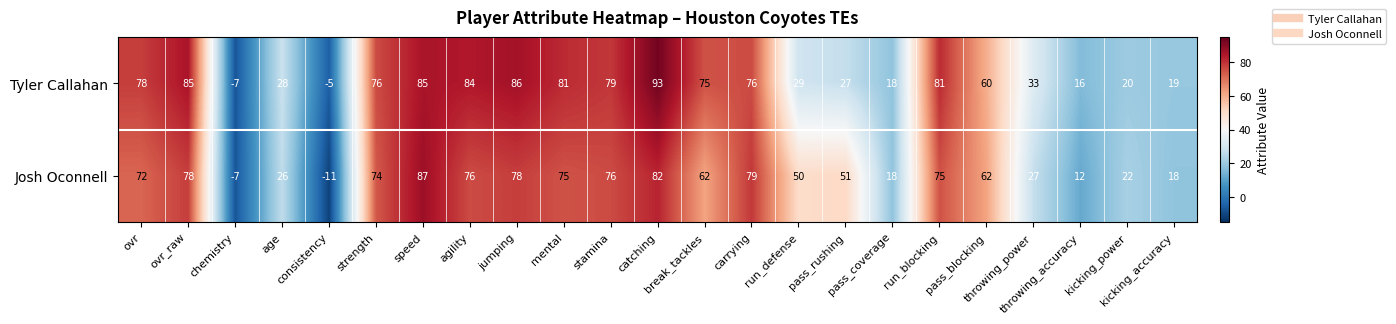

Rank the series by their maximum value, from lowest to highest.

Josh Oconnell, Tyler Callahan